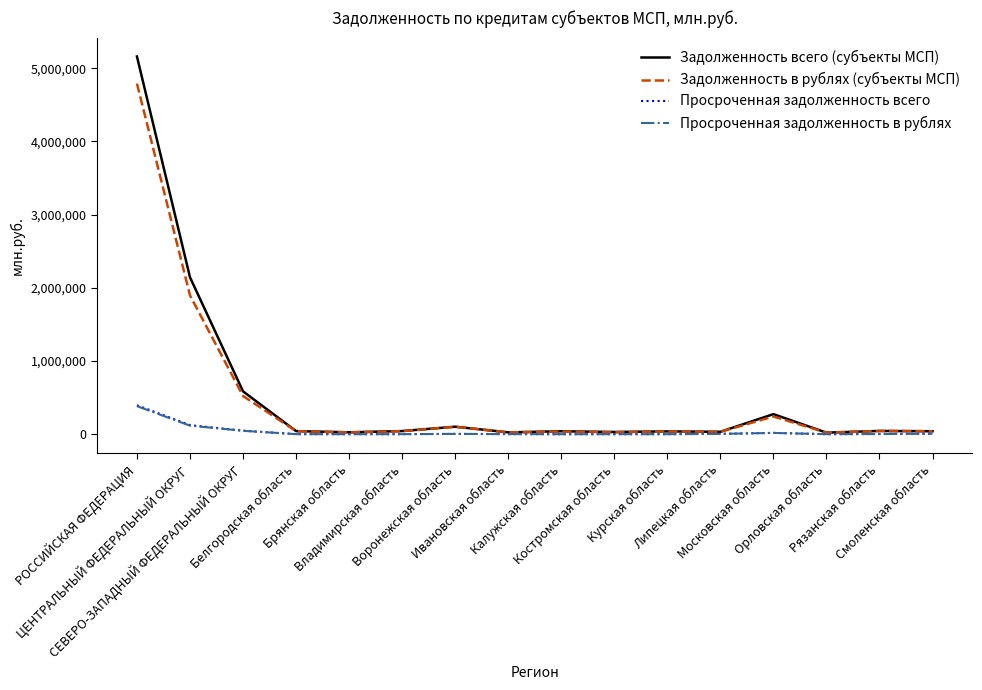

What is the sum of all Задолженность в рублях (субъекты МСП) values?

7947701